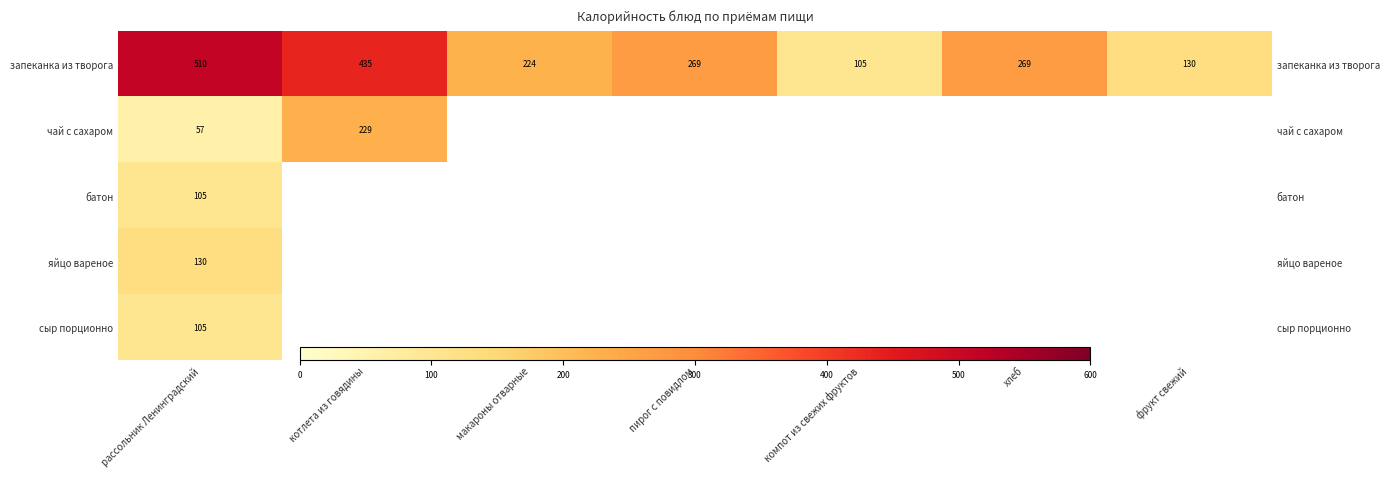

At which category is the sum across all series the highest?

рассольник Ленинградский